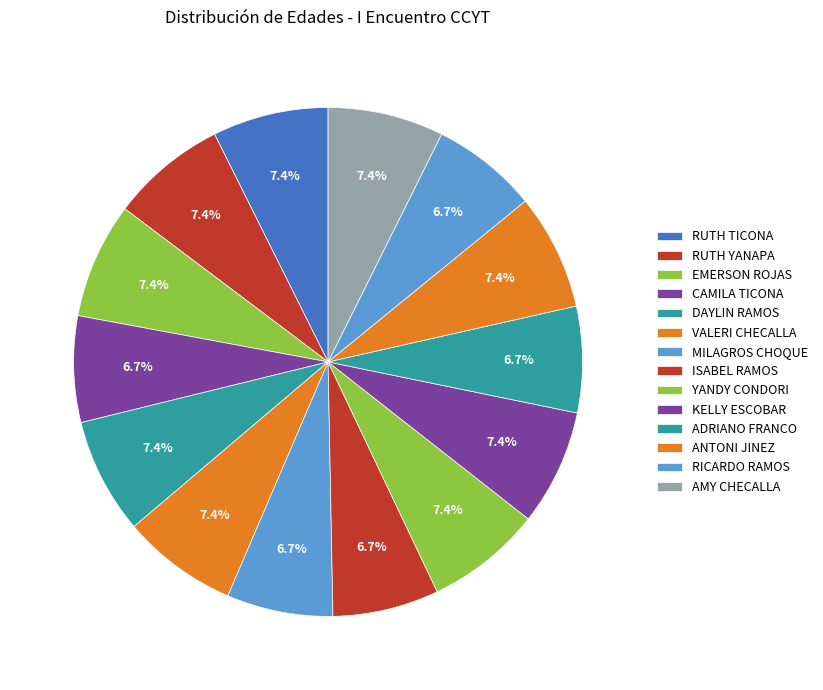

Count the number of slices in the pie.

14